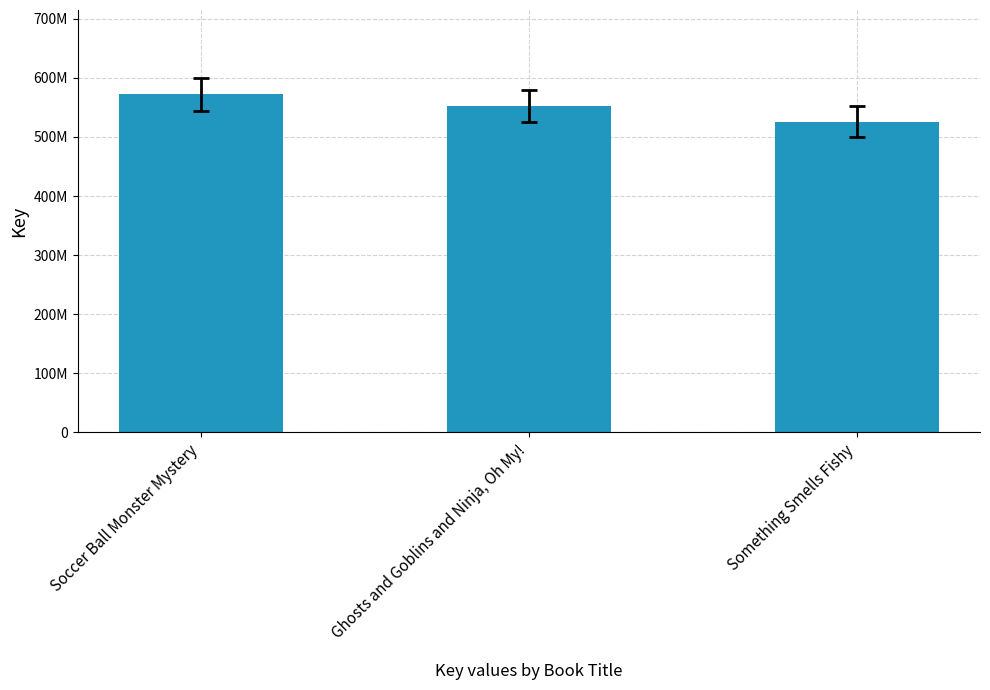

What is the difference between the values at Soccer Ball Monster Mystery and Something Smells Fishy?

45887043